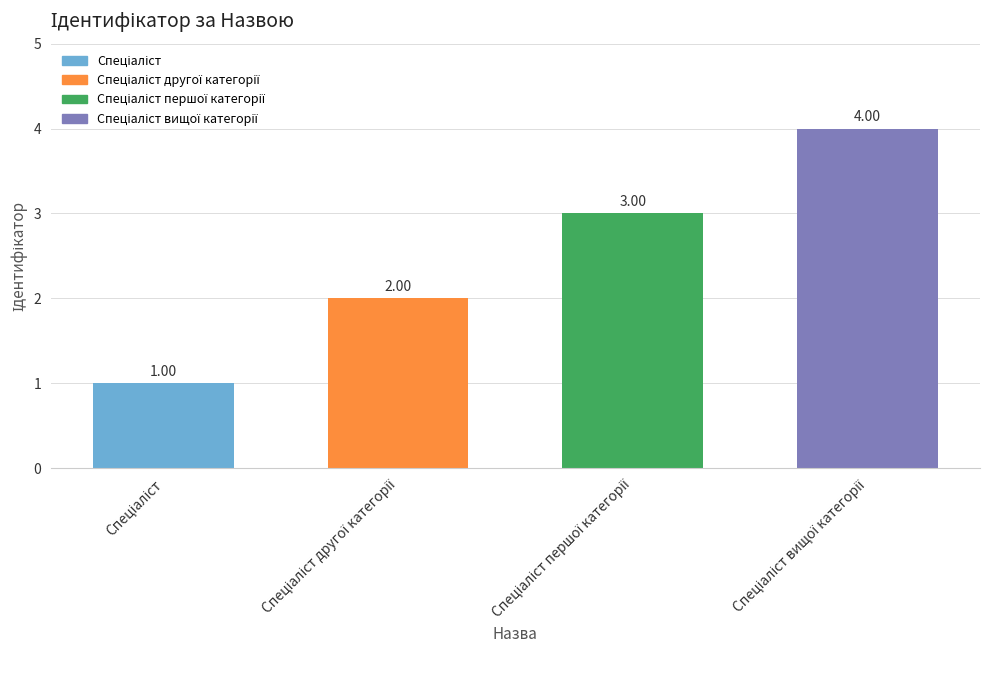

What is the sum of all values?

10